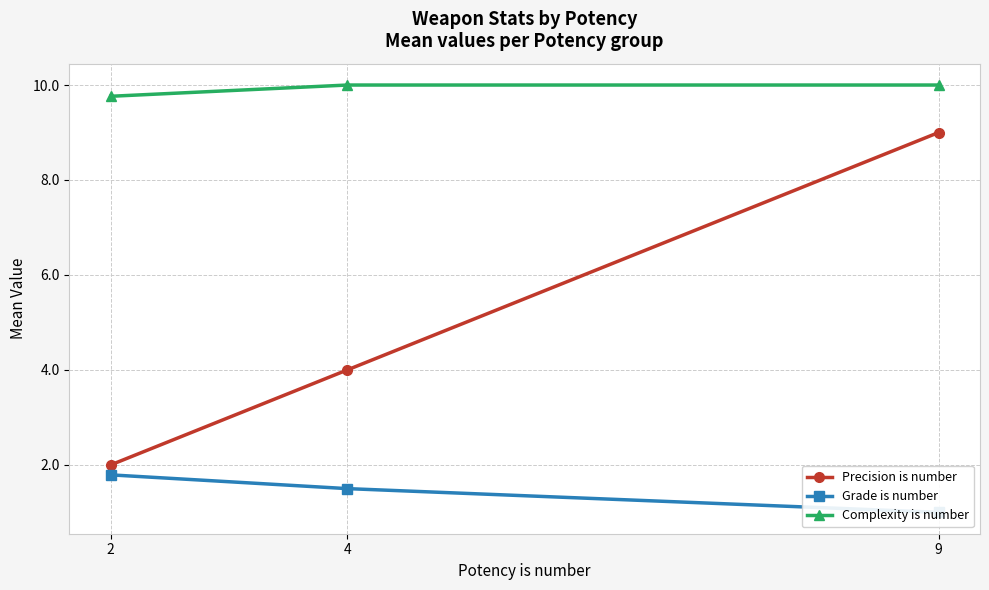

Between 9 and 2, which is larger?

9